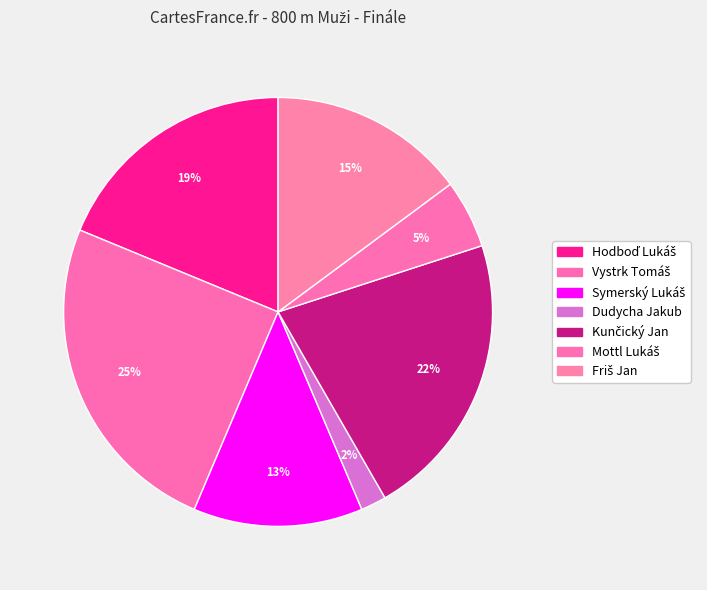

How many slices are in this pie chart?

7